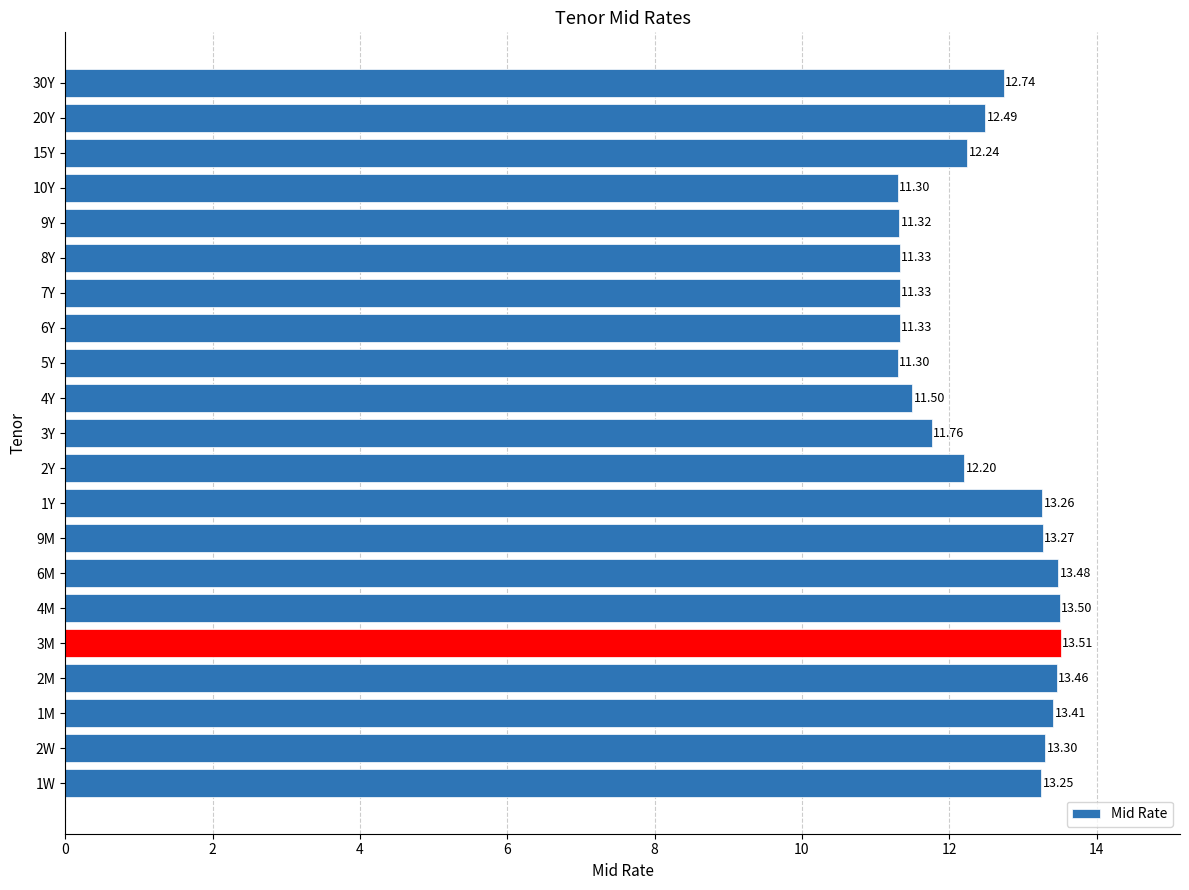

Which category has the highest value across all series?

3M